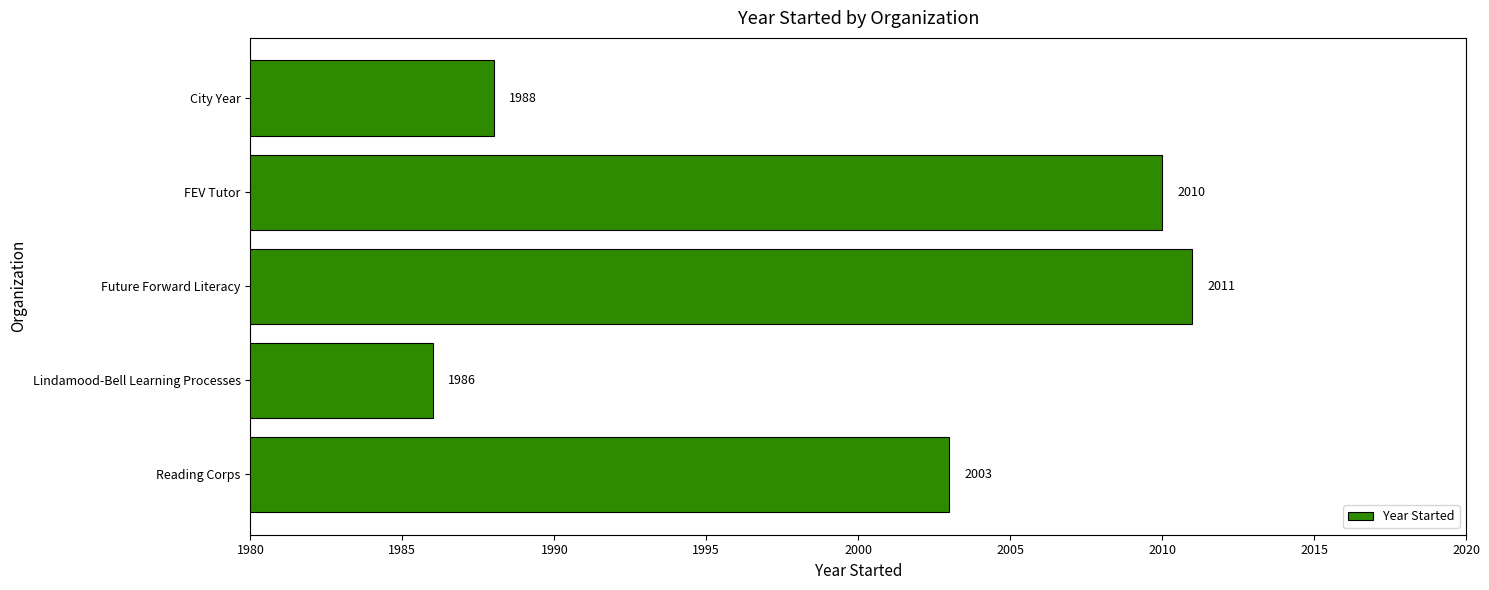

Which has a higher value, Reading Corps or City Year?

Reading Corps